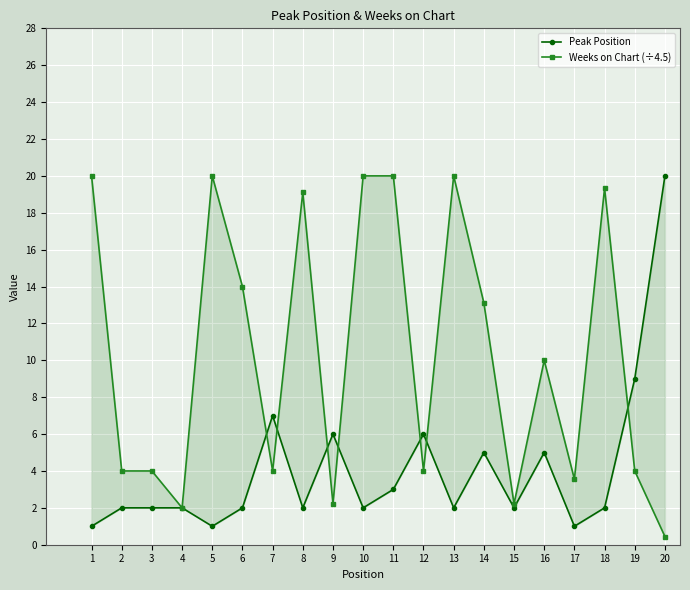

Which label corresponds to the largest value in the chart?

20